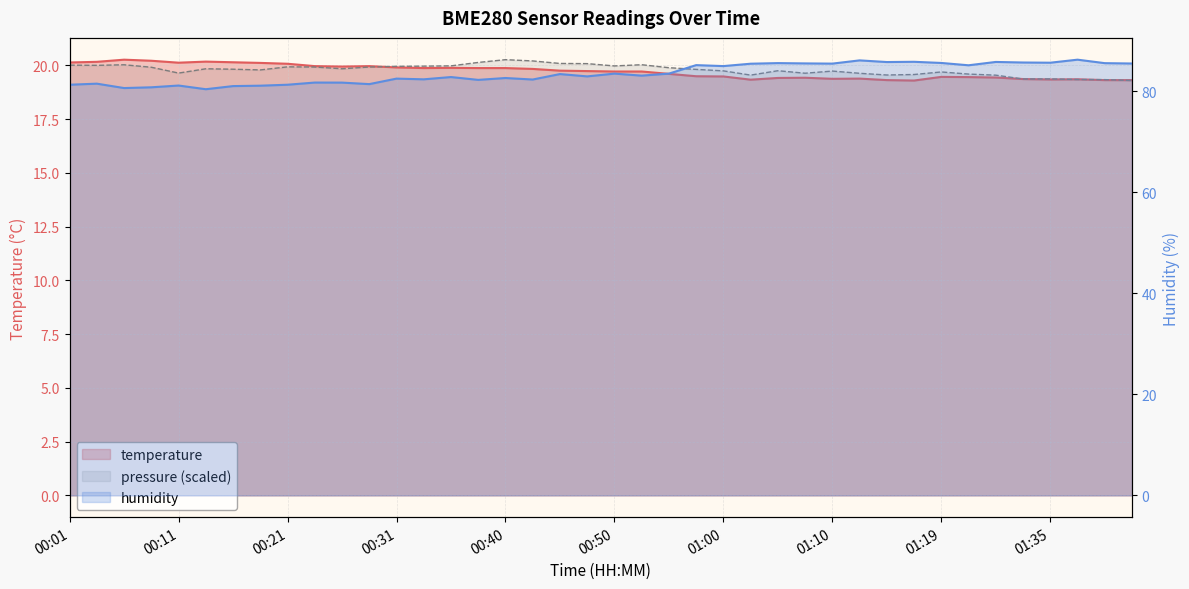

The humidity series shows 81.2 at 00:11. True or false?

True